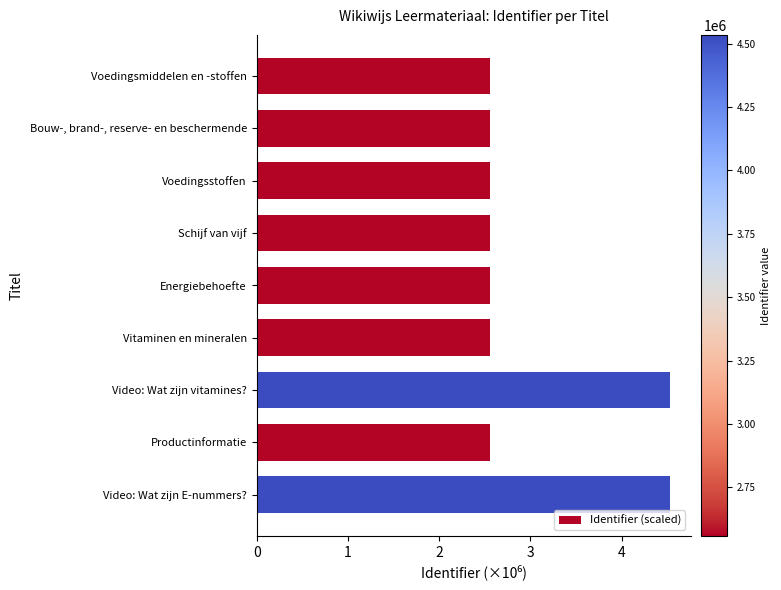

What value does the data have at Schijf van vijf?

2.6